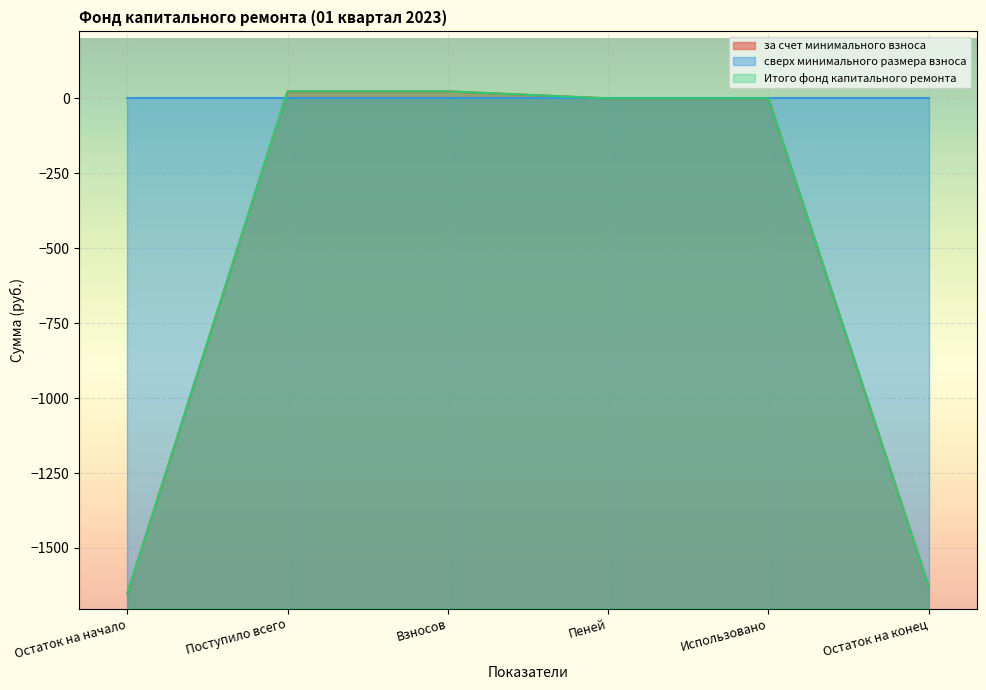

Which series changed the most between Остаток на начало and Взносов?

за счет минимального взноса